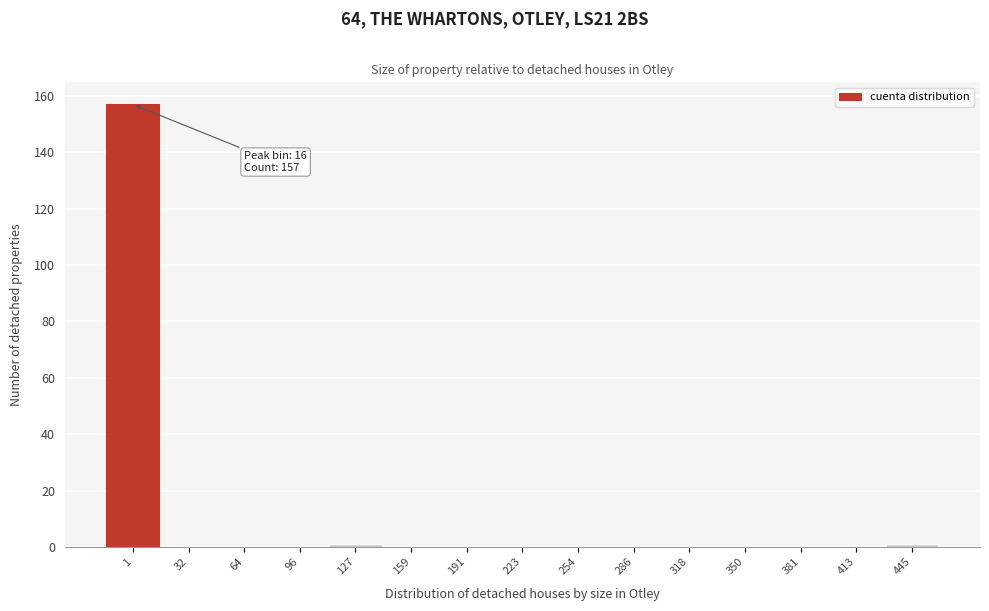

Reading left to right, what are all the values shown in this chart?

1=157	32=0	64=0	96=0	127=1	159=0	191=0	223=0	254=0	286=0	318=0	350=0	381=0	413=0	445=1